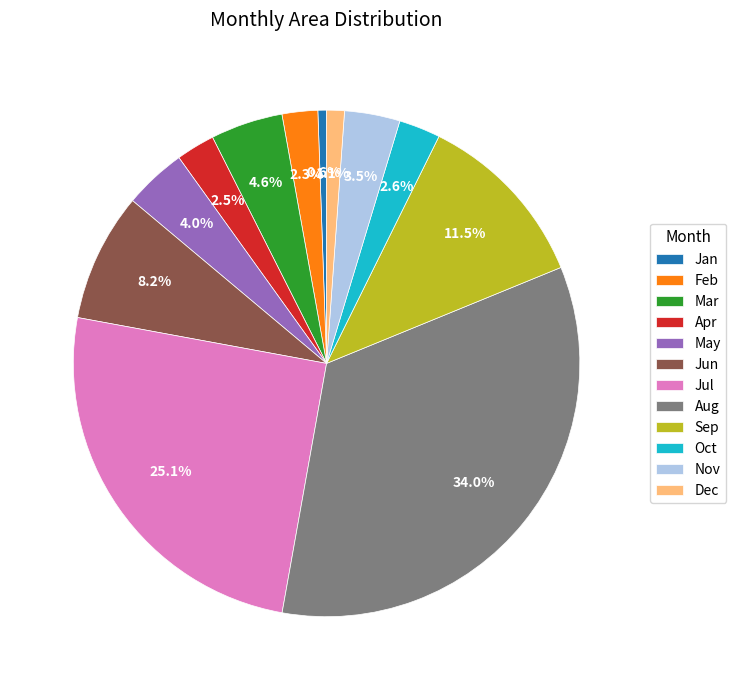

To the nearest percent, what is the average slice percentage?

8%